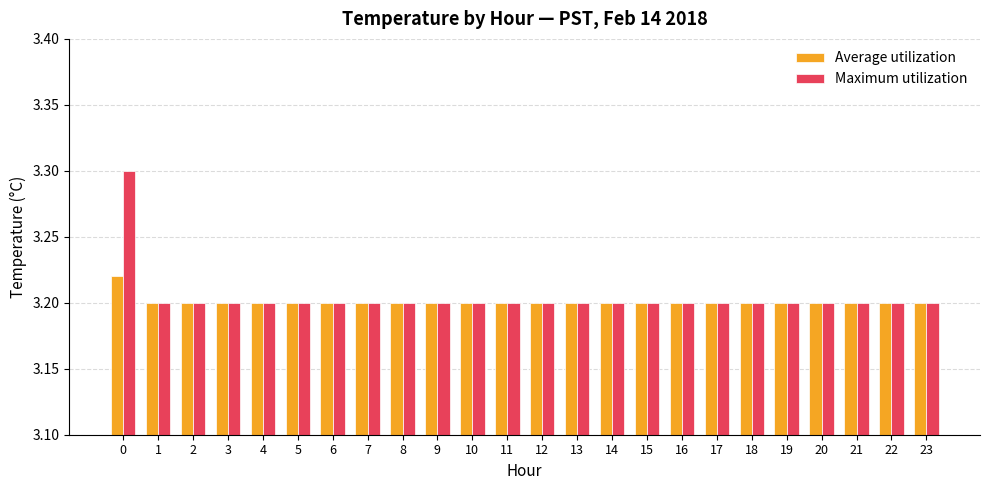

What is the maximum value shown in the chart?

3.3